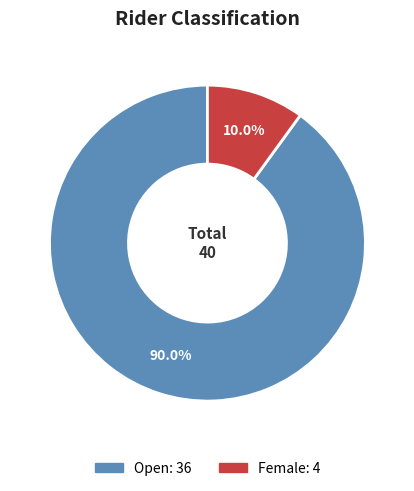

Is there any slice that represents more than half of the pie?

Yes